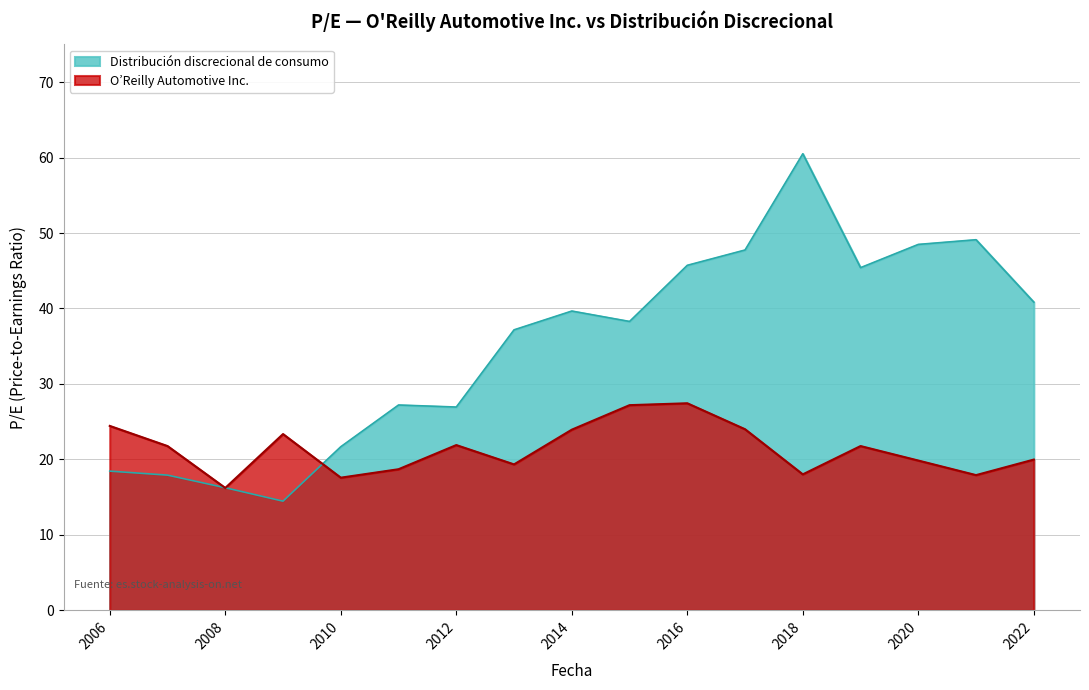

Count the number of data series in this chart.

2